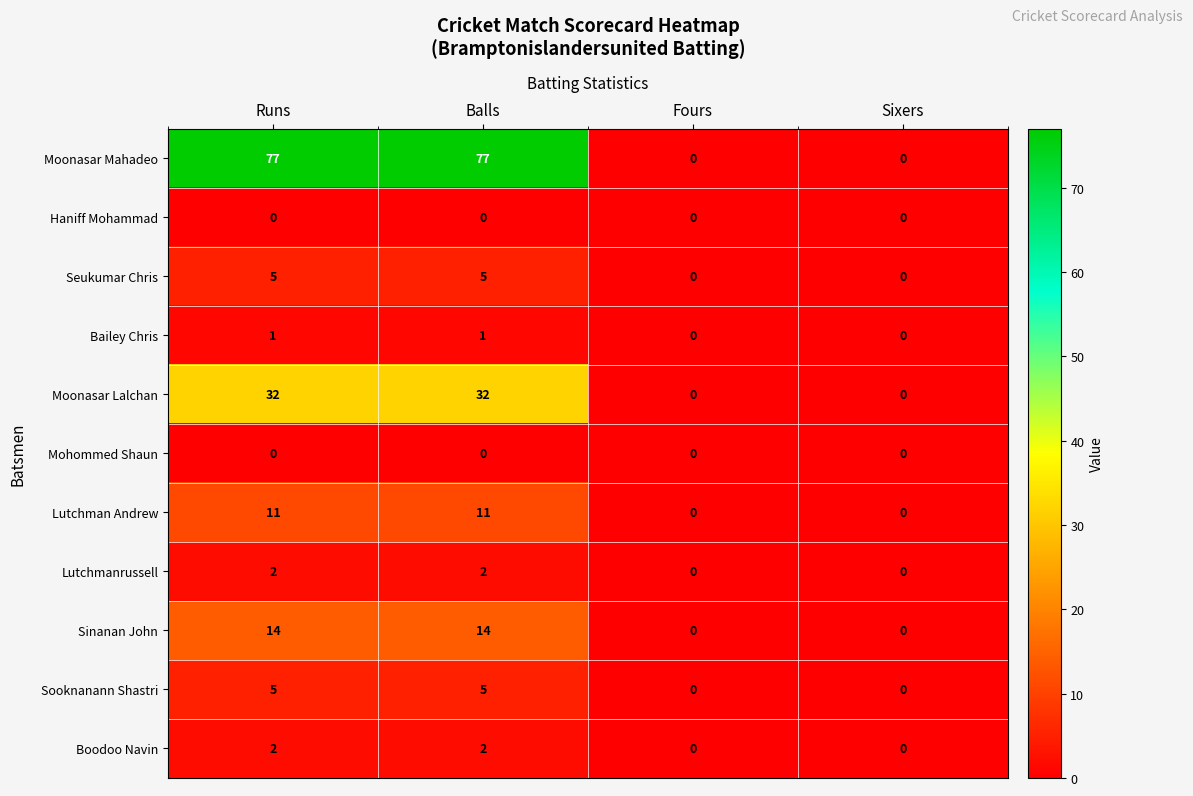

Which series has the widest spread of values?

Moonasar Mahadeo